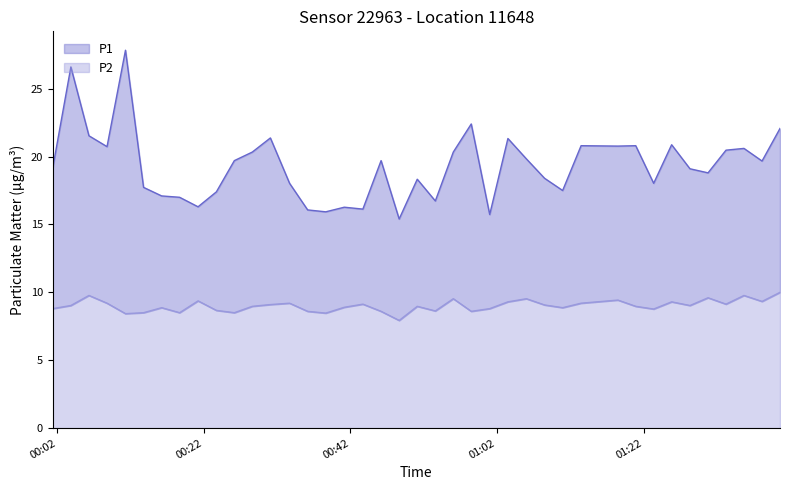

At which category is the sum across all series the highest?

2022-11-27T00:11:19